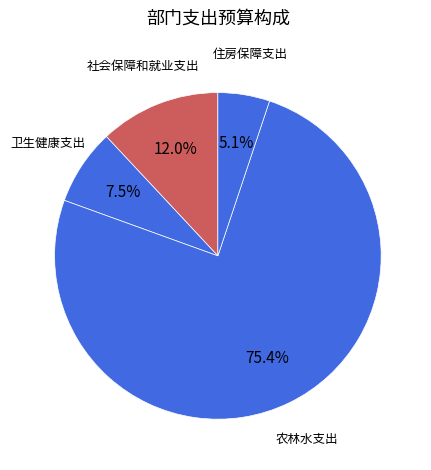

What percentage is the 住房保障支出 slice, to the nearest percent?

5%